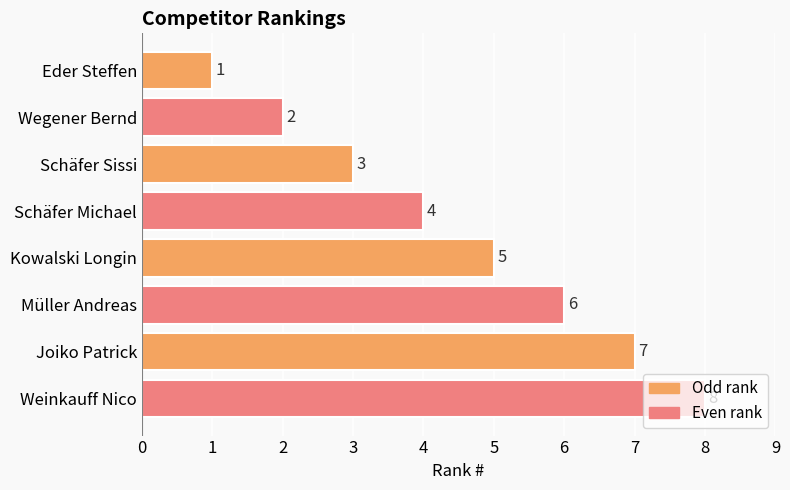

The chart shows a value of 2 at Schäfer Sissi. True or false?

False